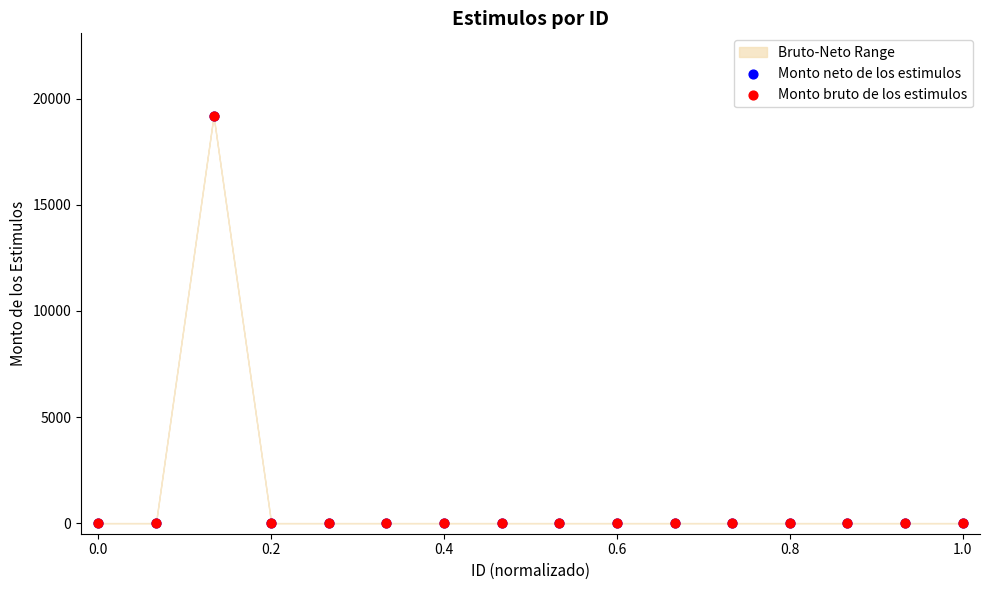

Which series has the largest Y range (max minus min)?

Monto neto de los estimulos